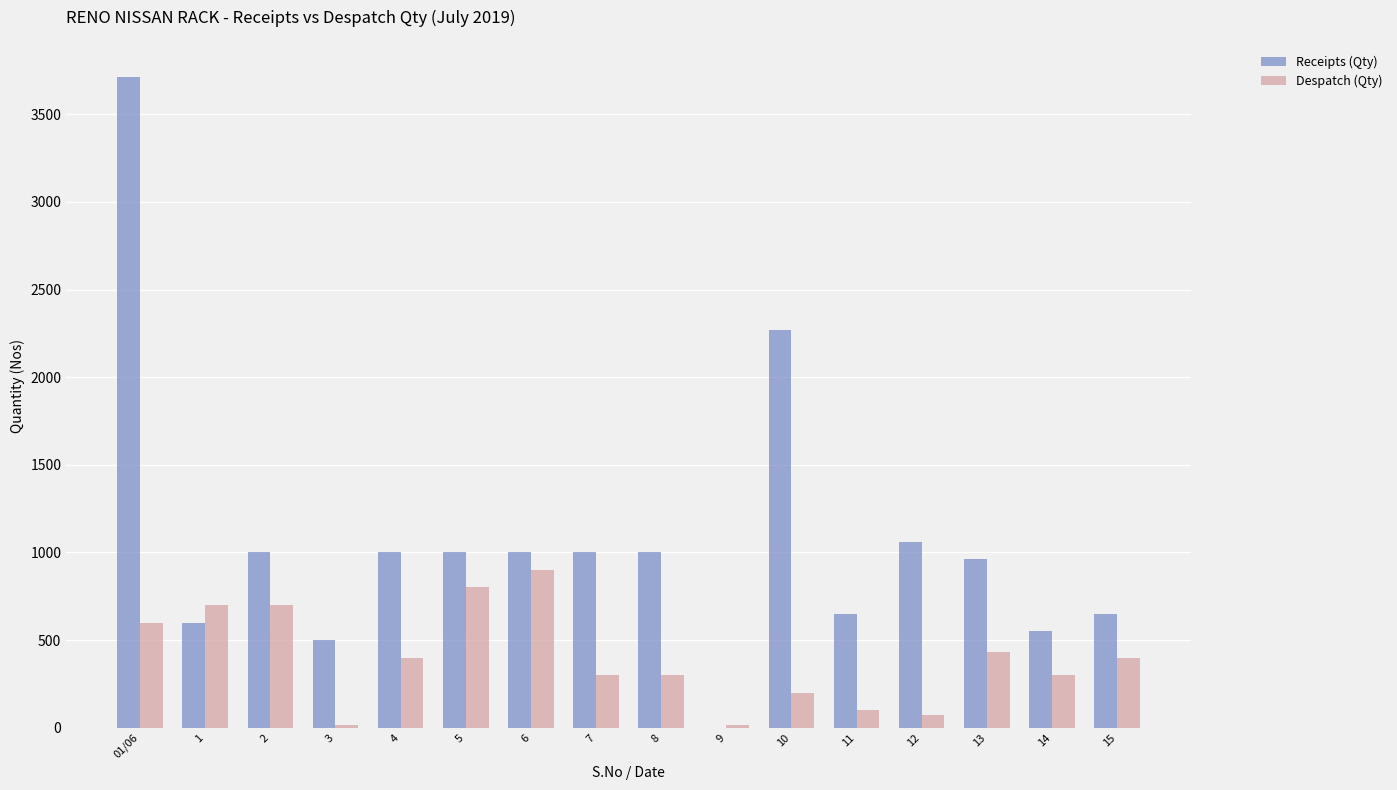

At which label is Receipts (Qty) closest to 1857?

10